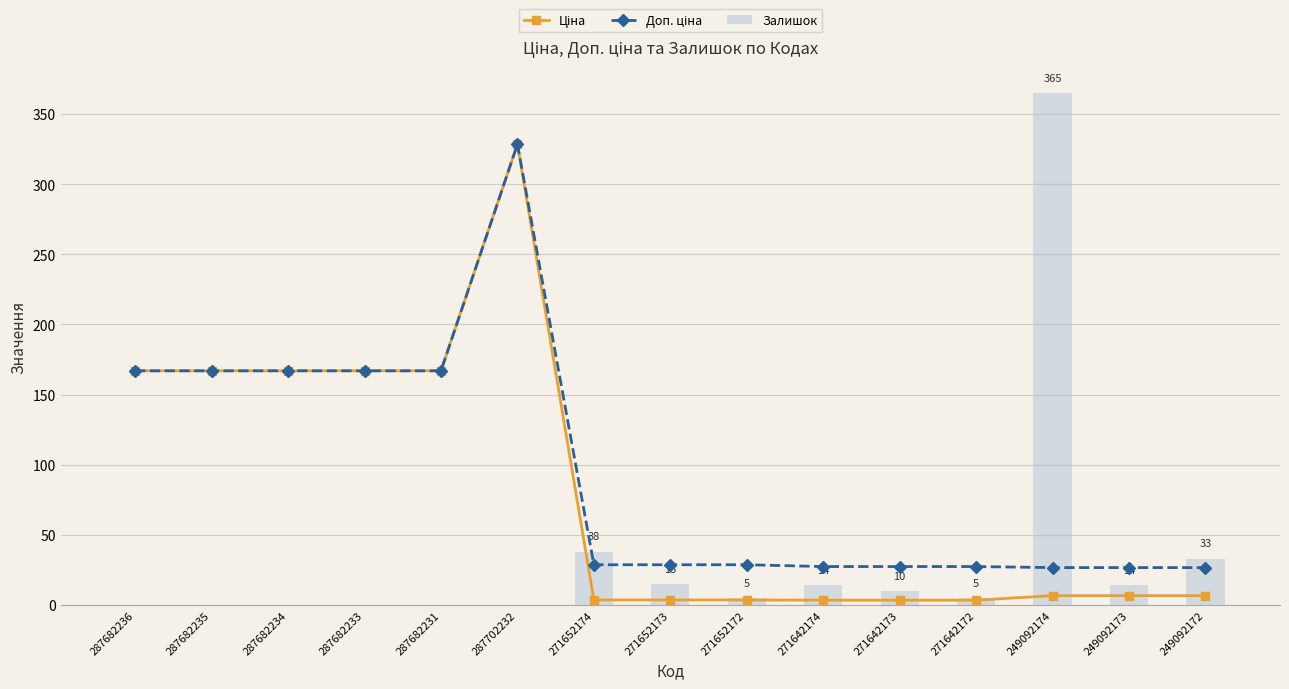

Count the number of categories in the chart.

15